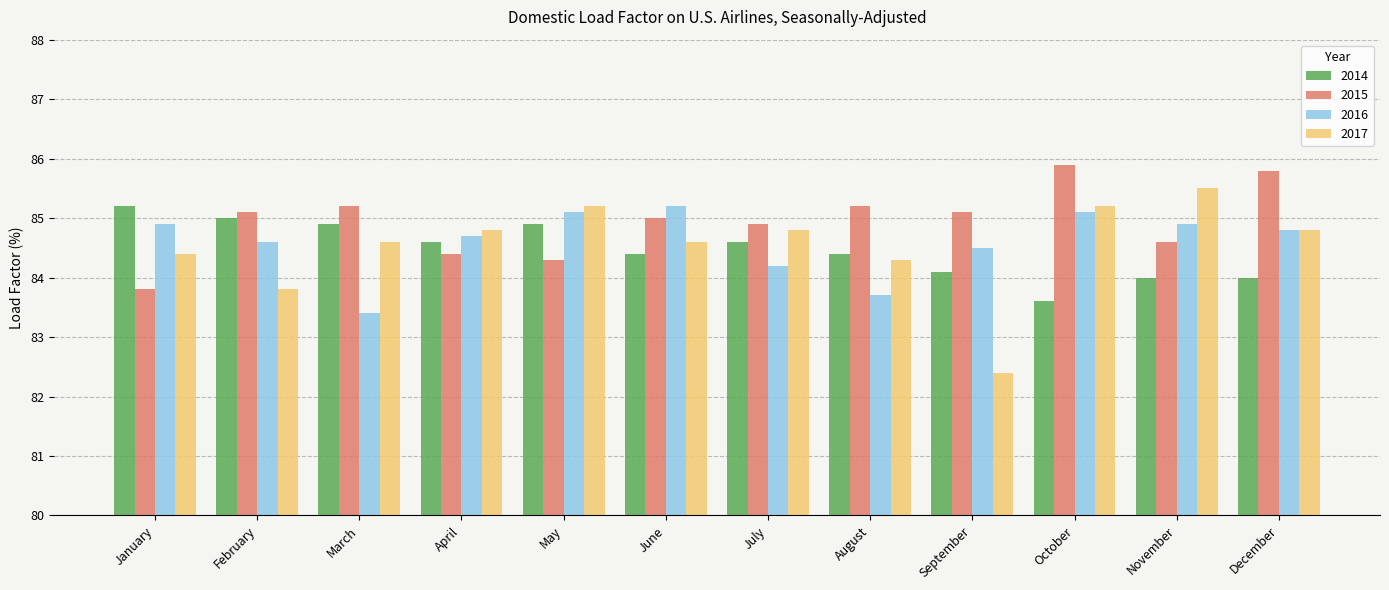

What is the average value of the 2016 series?

84.6